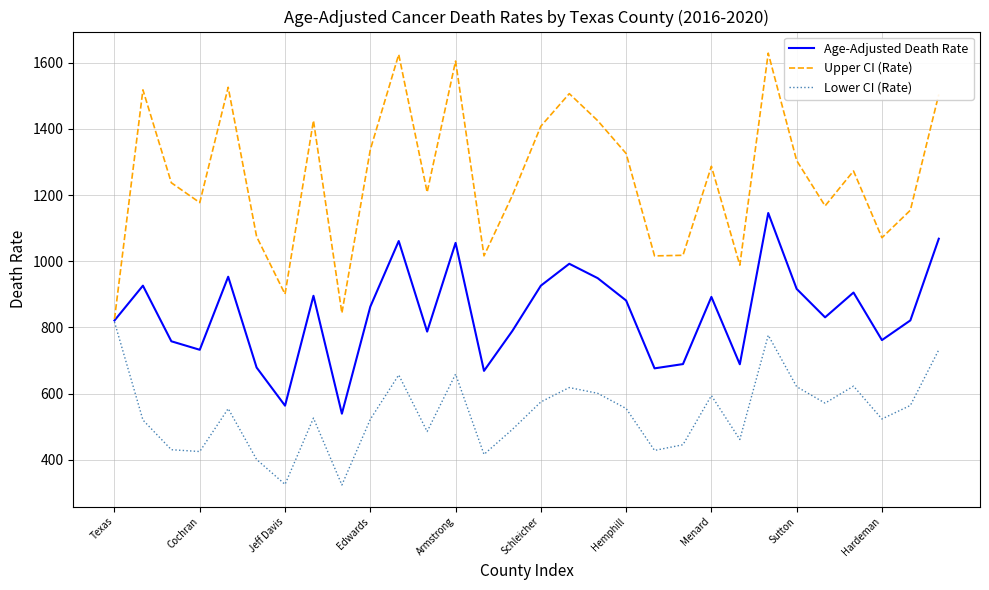

Which series has the largest total across all categories?

Upper CI (Rate)